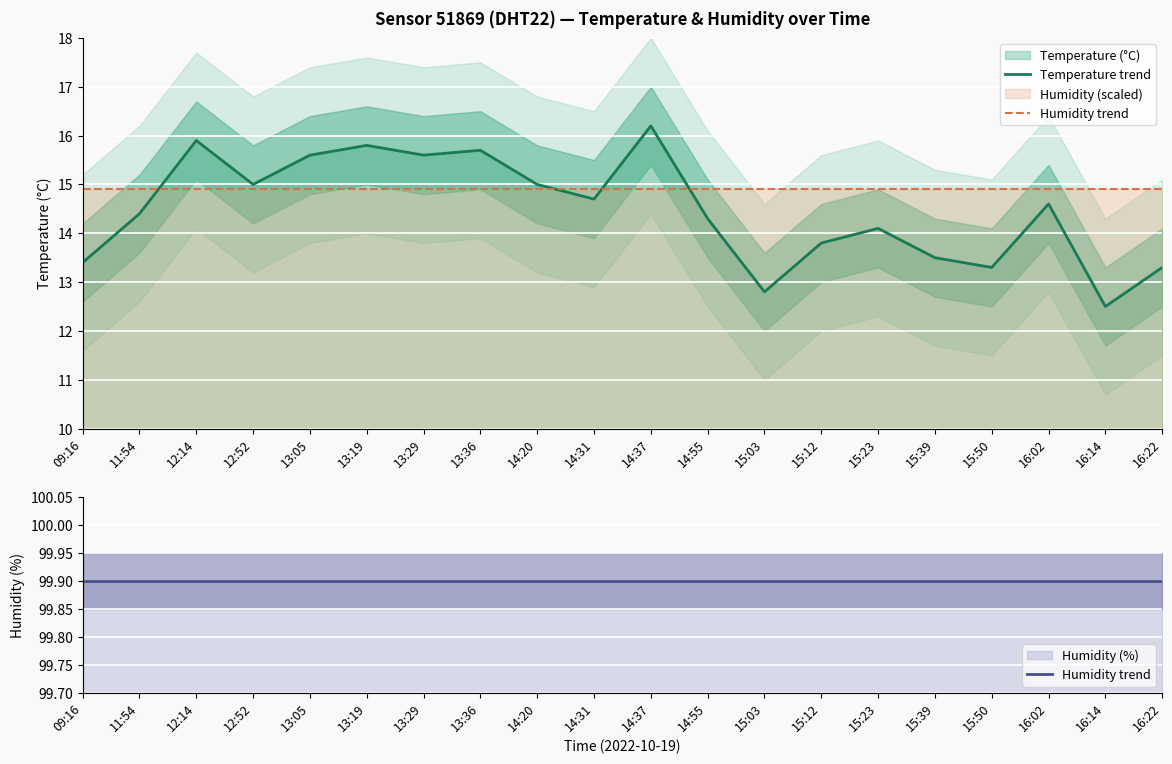

Which has a higher value, 15:12 or 15:03?

15:12